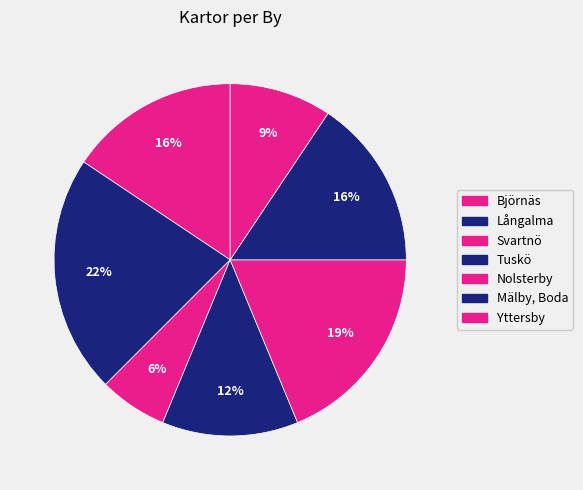

Is Mälby, Boda the majority of the pie?

No